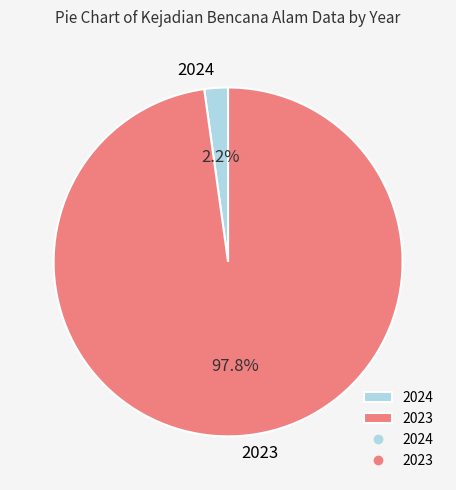

Is there any slice that represents more than half of the pie?

Yes